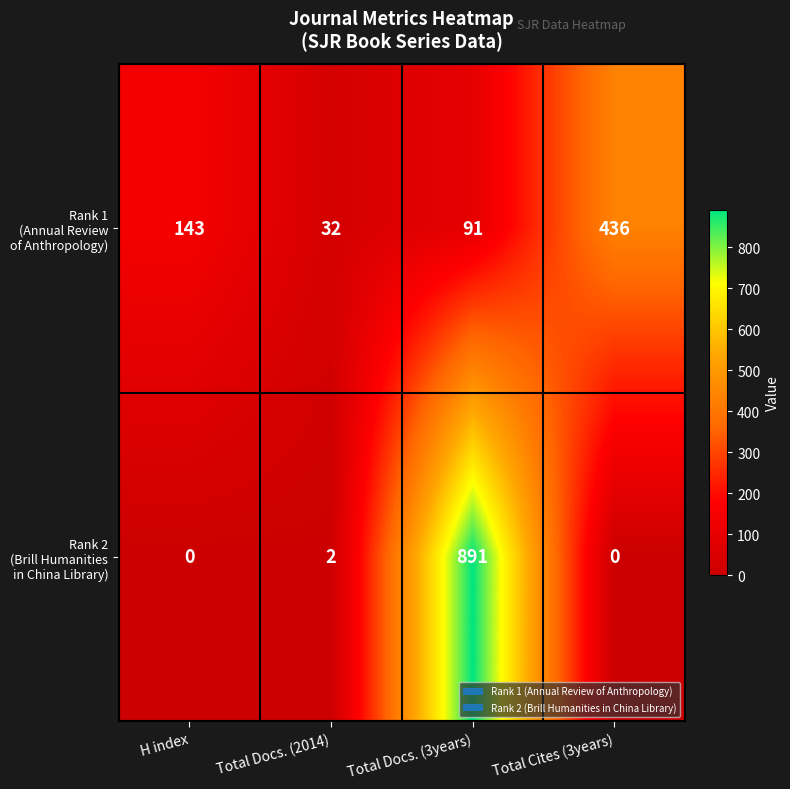

Count the number of categories in the chart.

4